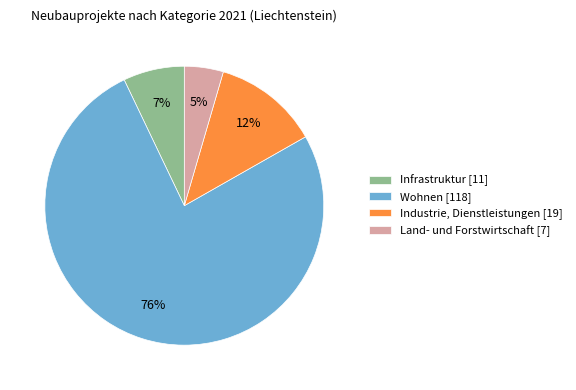

Count the number of slices in the pie.

4